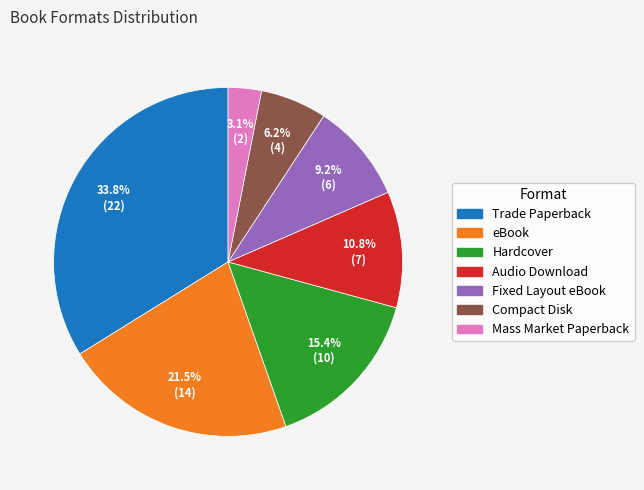

Between Hardcover and Mass Market Paperback, which is larger?

Hardcover